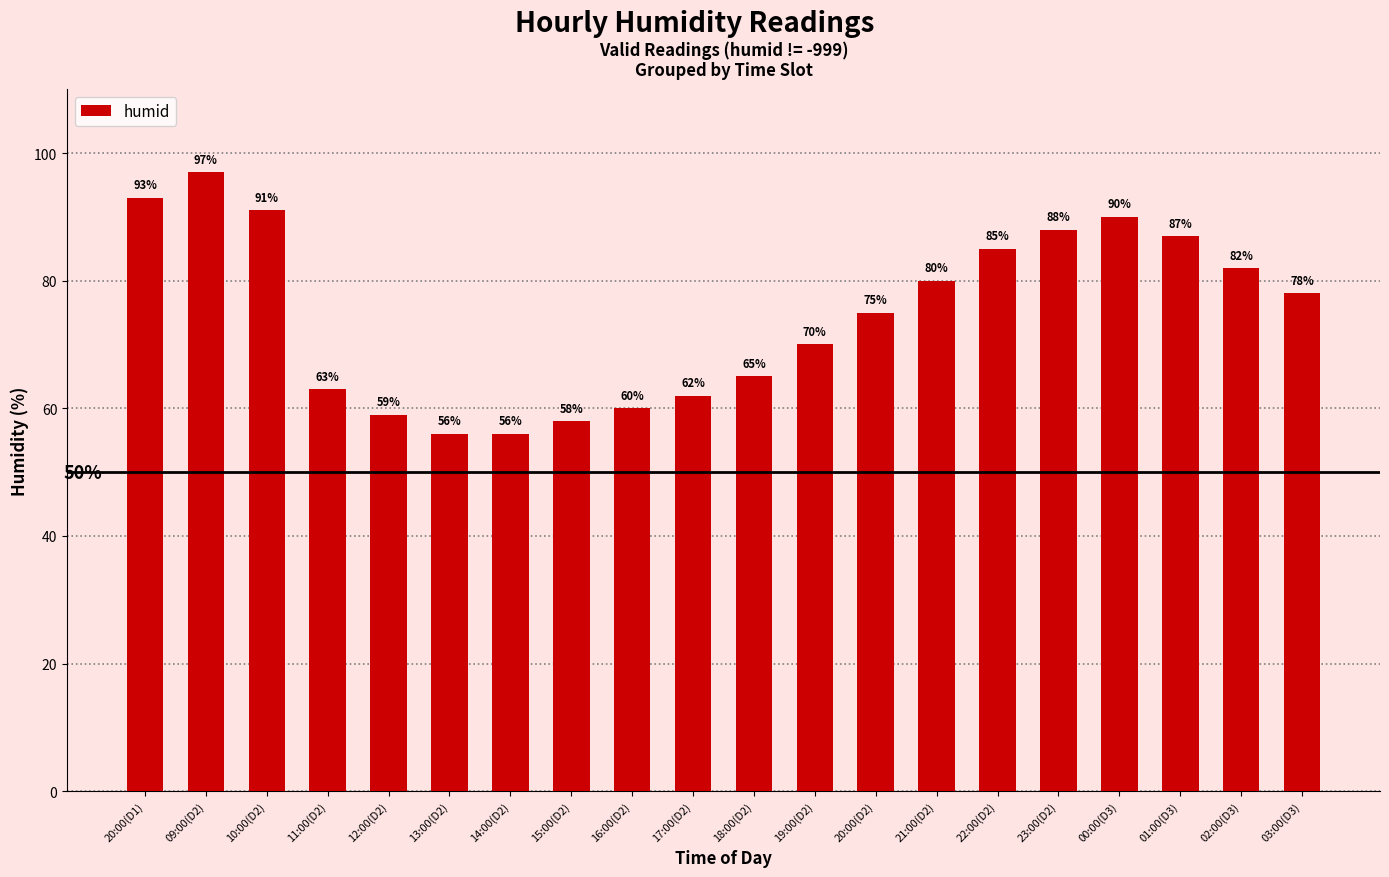

What is the ratio of the value at 23:00(D2) to the value at 01:00(D3)?

1.0